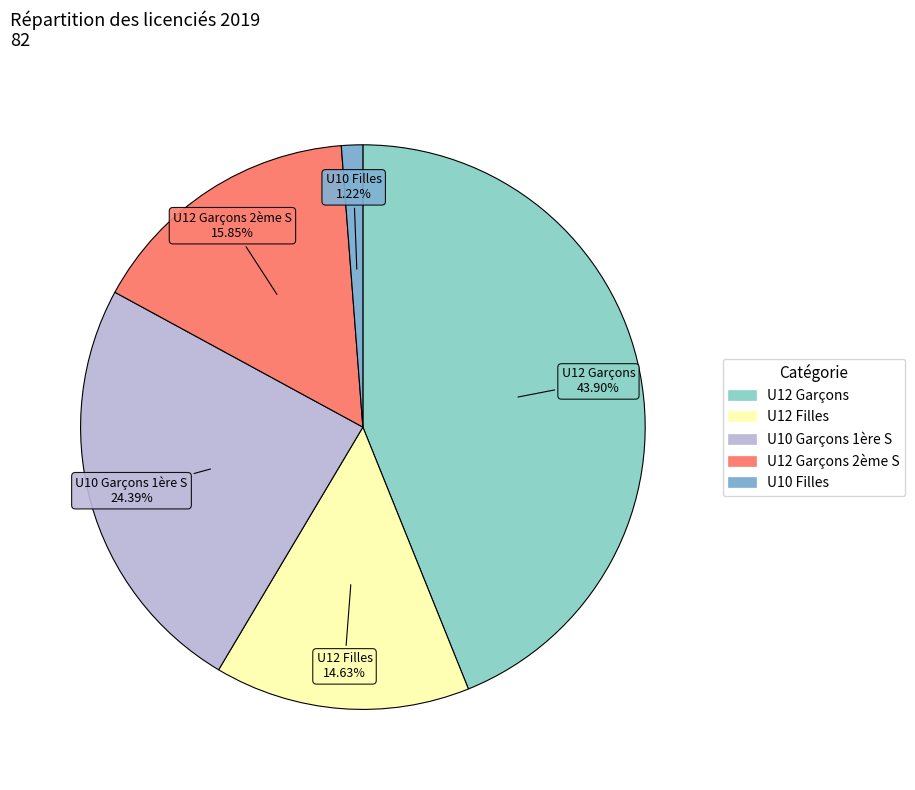

Is there any slice that represents more than half of the pie?

No